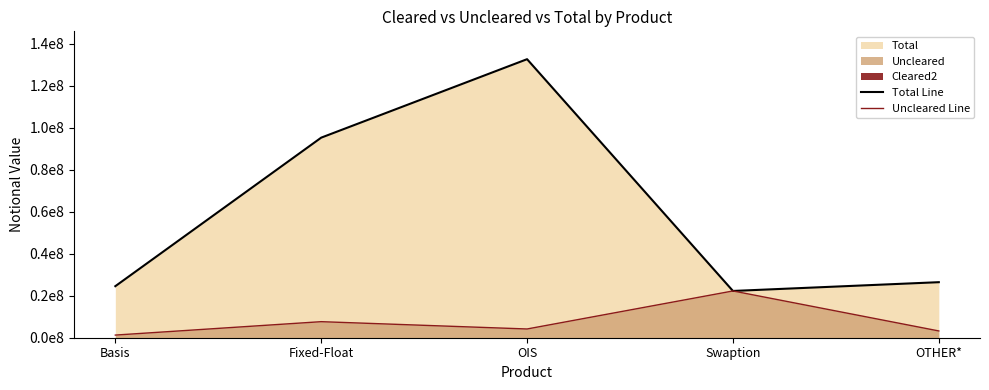

True or false: Total Line and Uncleared Line cross at least once.

False